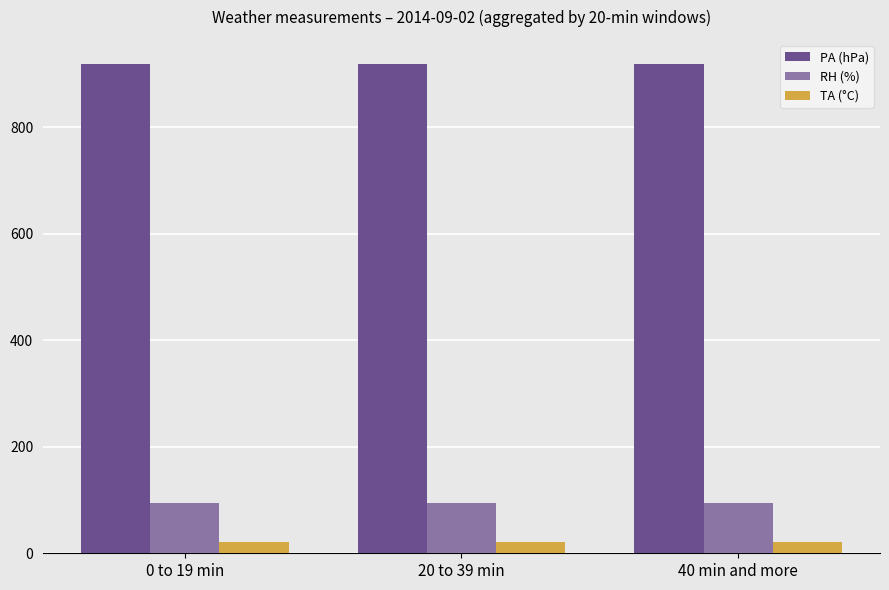

The RH (%) series shows 94.4 at 40 min and more. True or false?

True